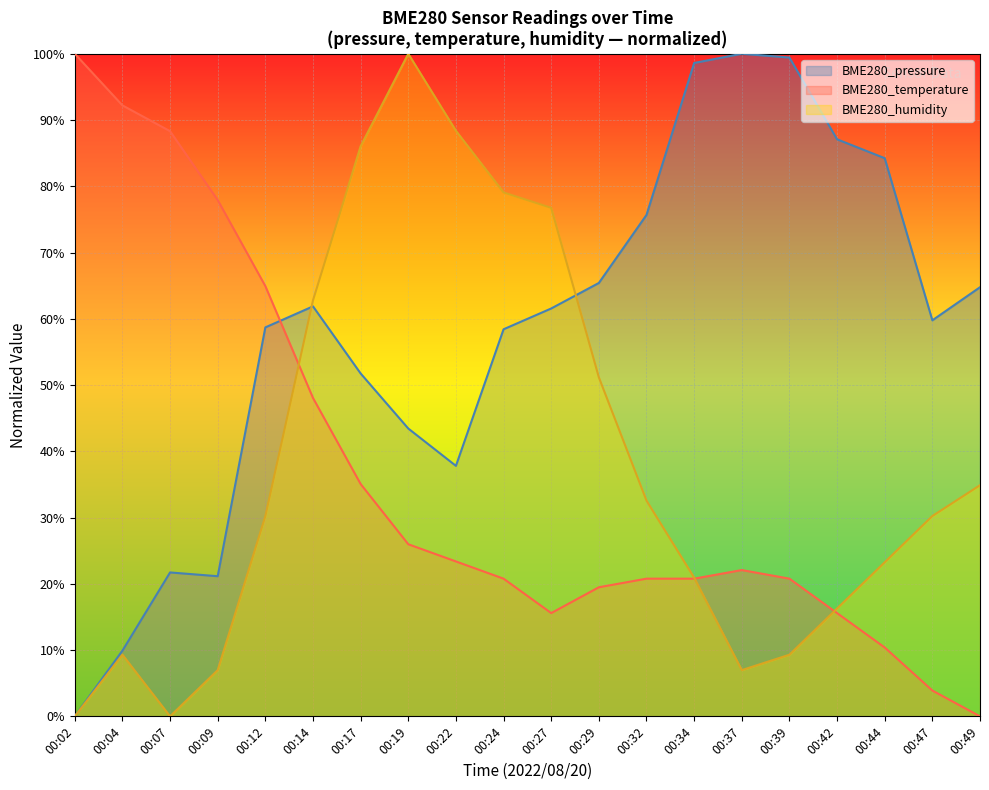

How many lines are shown in the chart?

3